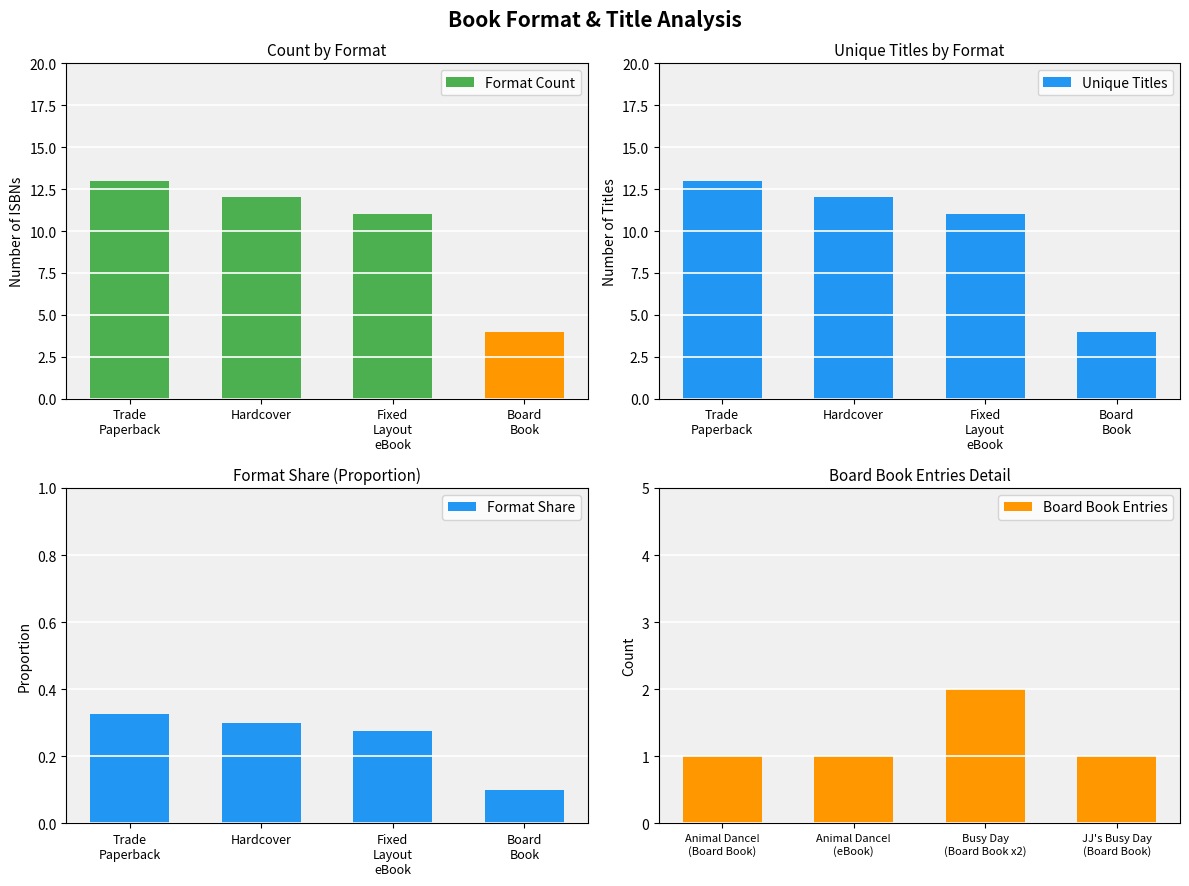

Does the chart contain stacked bars?

No